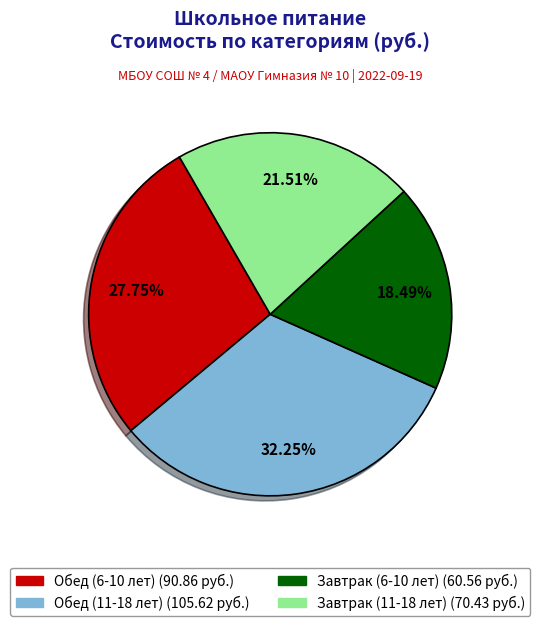

What is the total percentage of Обед (6-10 лет) and Завтрак (6-10 лет)?

46.2%